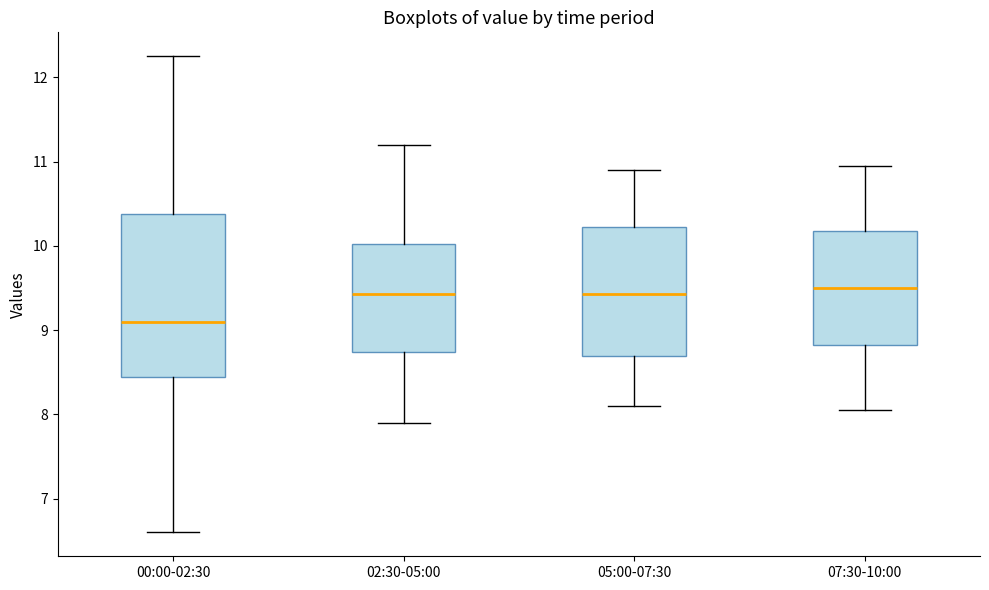

Which box has the lowest median line?

00:00-02:30